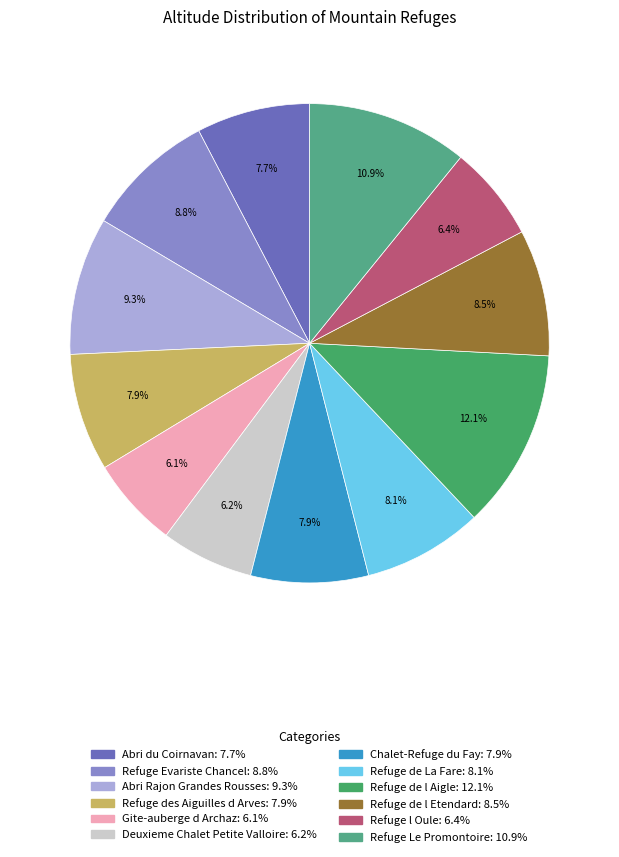

True or false: Abri du Coirnavan accounts for 8% of the total.

True